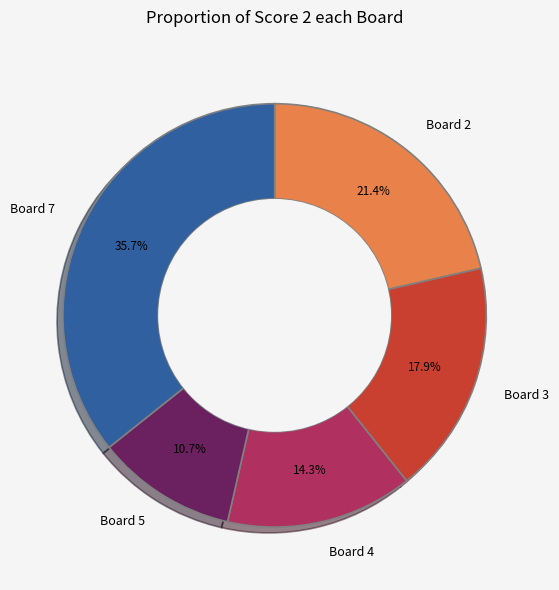

Is it true that Board 5 is 11% of the pie?

True